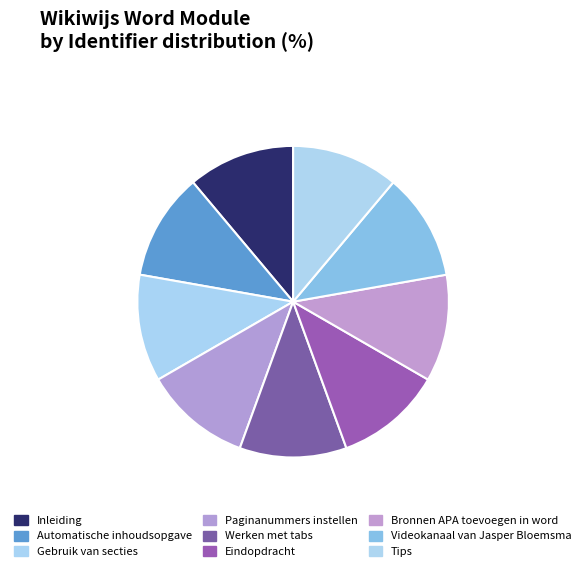

How many segments does this pie chart have?

9